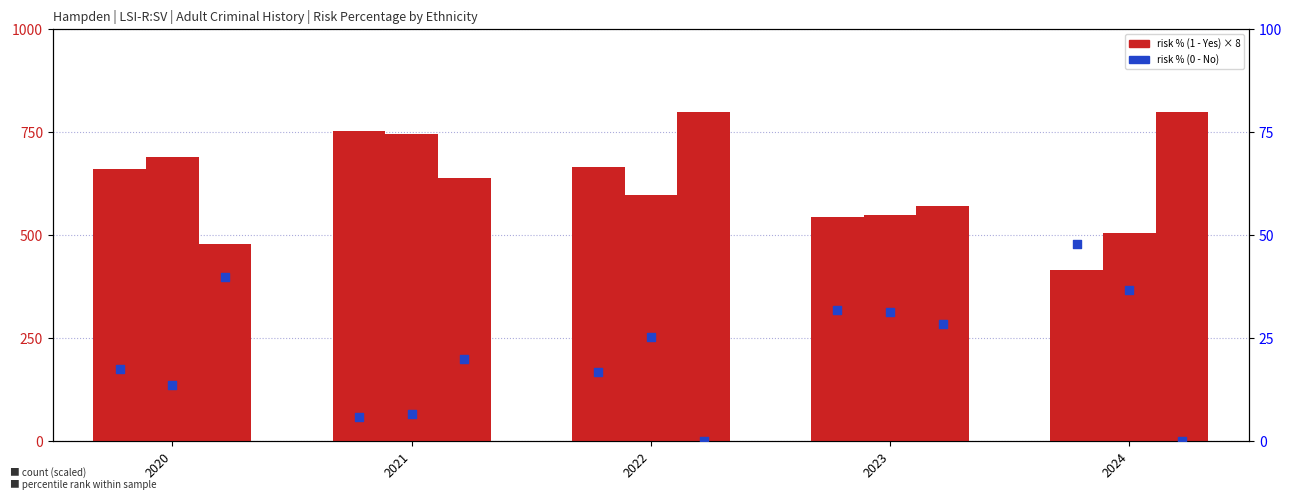

Which series has the largest total across all categories?

Unavailable - 1 - Yes